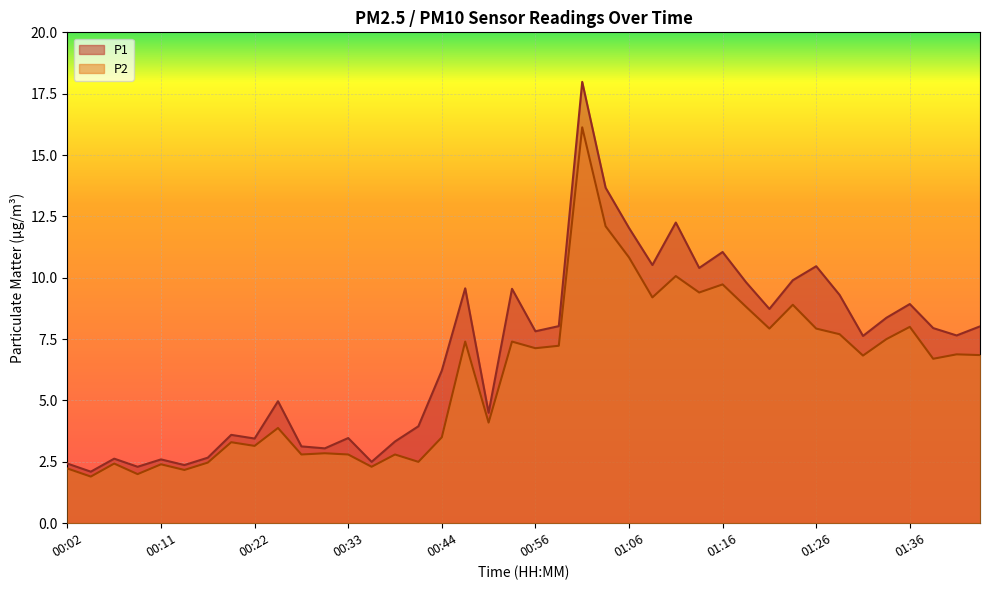

What is the highest value of the P1 series?

18.0